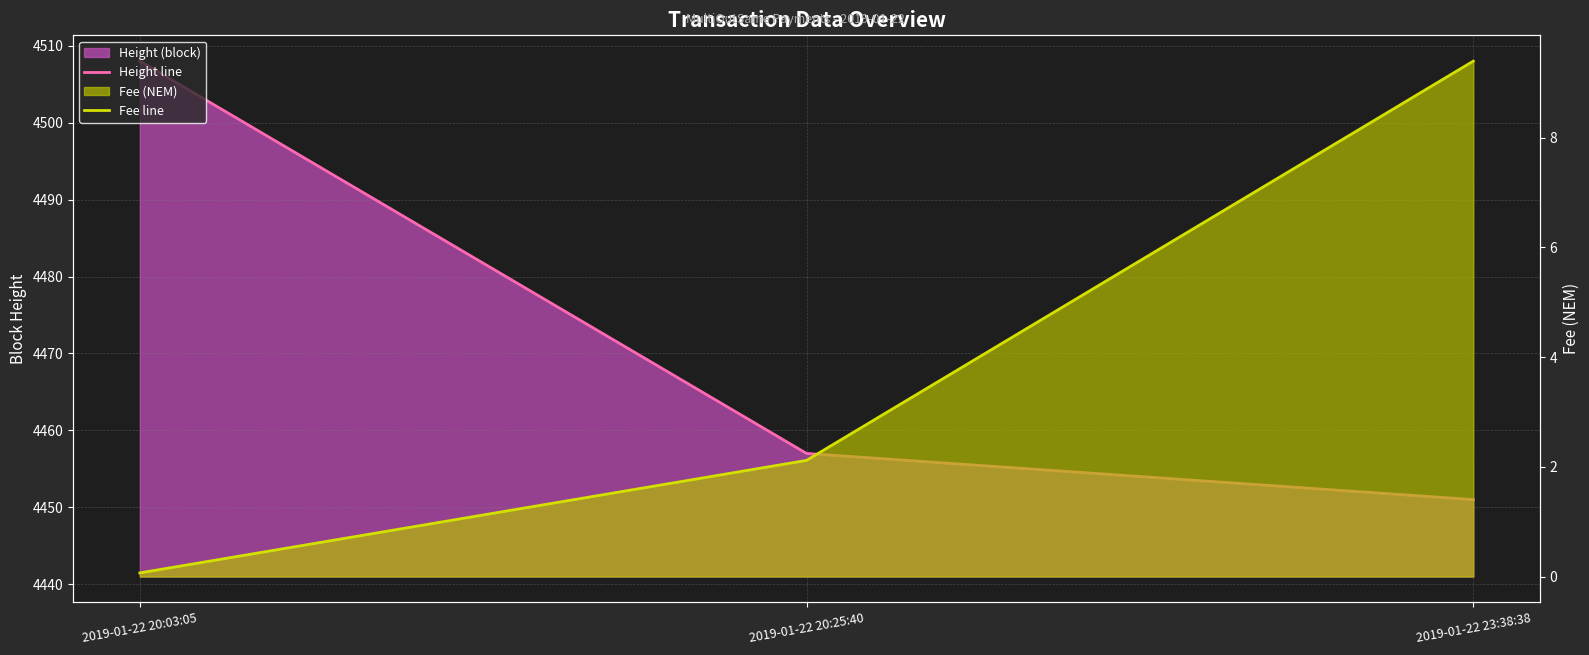

What is the sum of all Fee line values?

11.6